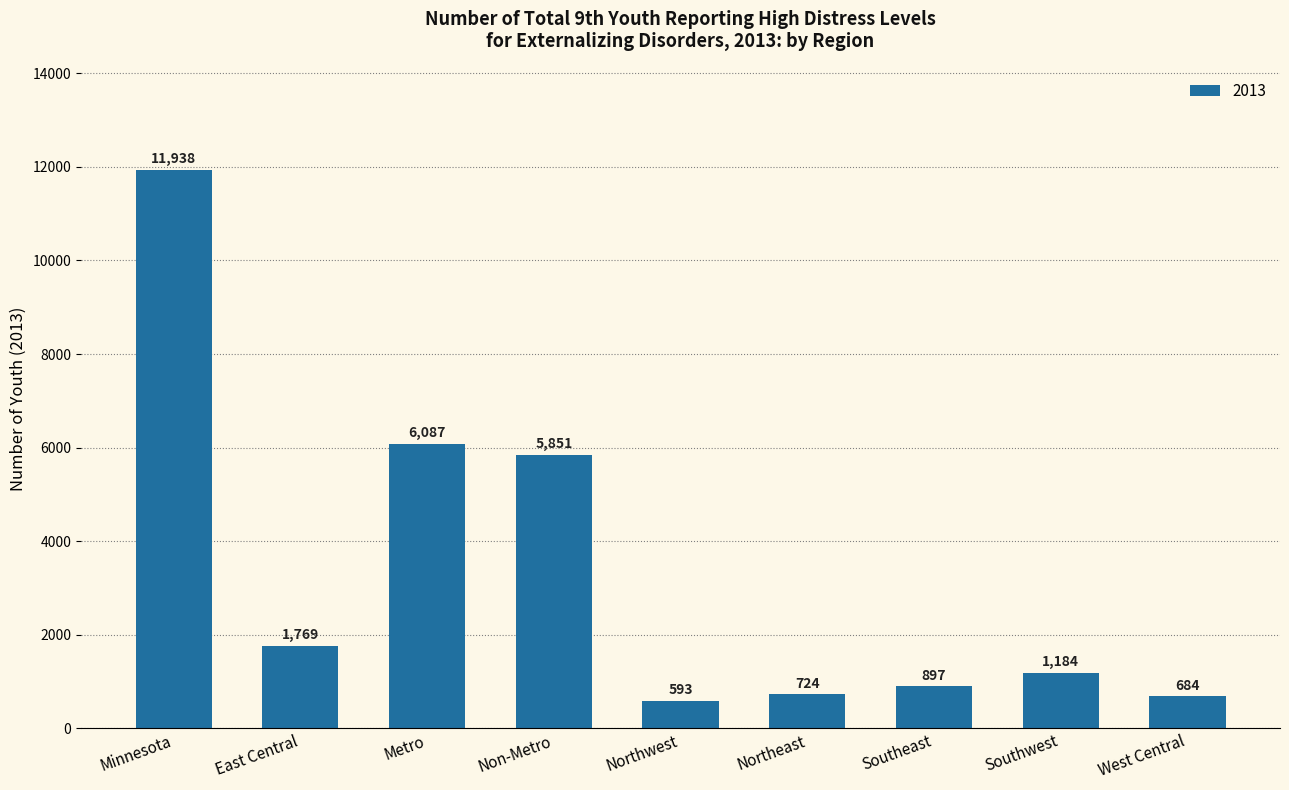

Approximately how many times larger is the value at Metro compared to Southwest?

5.1